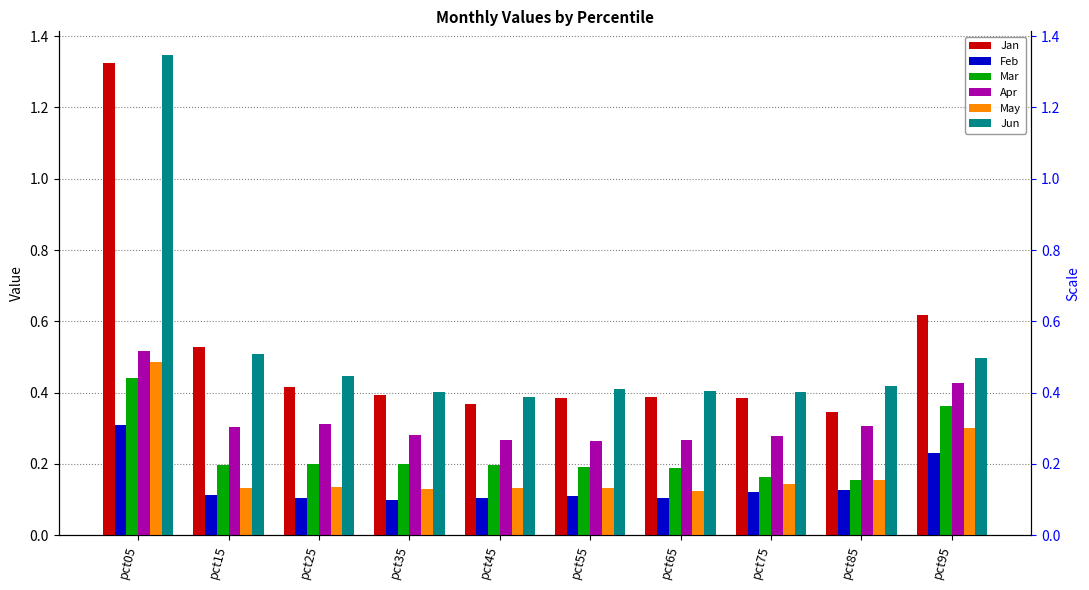

Reading left to right, what are all the values shown in this chart?

Jan: pct05=1.3	pct15=0.5	pct25=0.4	pct35=0.4	pct45=0.4	pct55=0.4	pct65=0.4	pct75=0.4	pct85=0.3	pct95=0.6
Feb: pct05=0.3	pct15=0.1	pct25=0.1	pct35=0.1	pct45=0.1	pct55=0.1	pct65=0.1	pct75=0.1	pct85=0.1	pct95=0.2
Mar: pct05=0.4	pct15=0.2	pct25=0.2	pct35=0.2	pct45=0.2	pct55=0.2	pct65=0.2	pct75=0.2	pct85=0.2	pct95=0.4
Apr: pct05=0.5	pct15=0.3	pct25=0.3	pct35=0.3	pct45=0.3	pct55=0.3	pct65=0.3	pct75=0.3	pct85=0.3	pct95=0.4
May: pct05=0.5	pct15=0.1	pct25=0.1	pct35=0.1	pct45=0.1	pct55=0.1	pct65=0.1	pct75=0.1	pct85=0.2	pct95=0.3
Jun: pct05=1.3	pct15=0.5	pct25=0.4	pct35=0.4	pct45=0.4	pct55=0.4	pct65=0.4	pct75=0.4	pct85=0.4	pct95=0.5